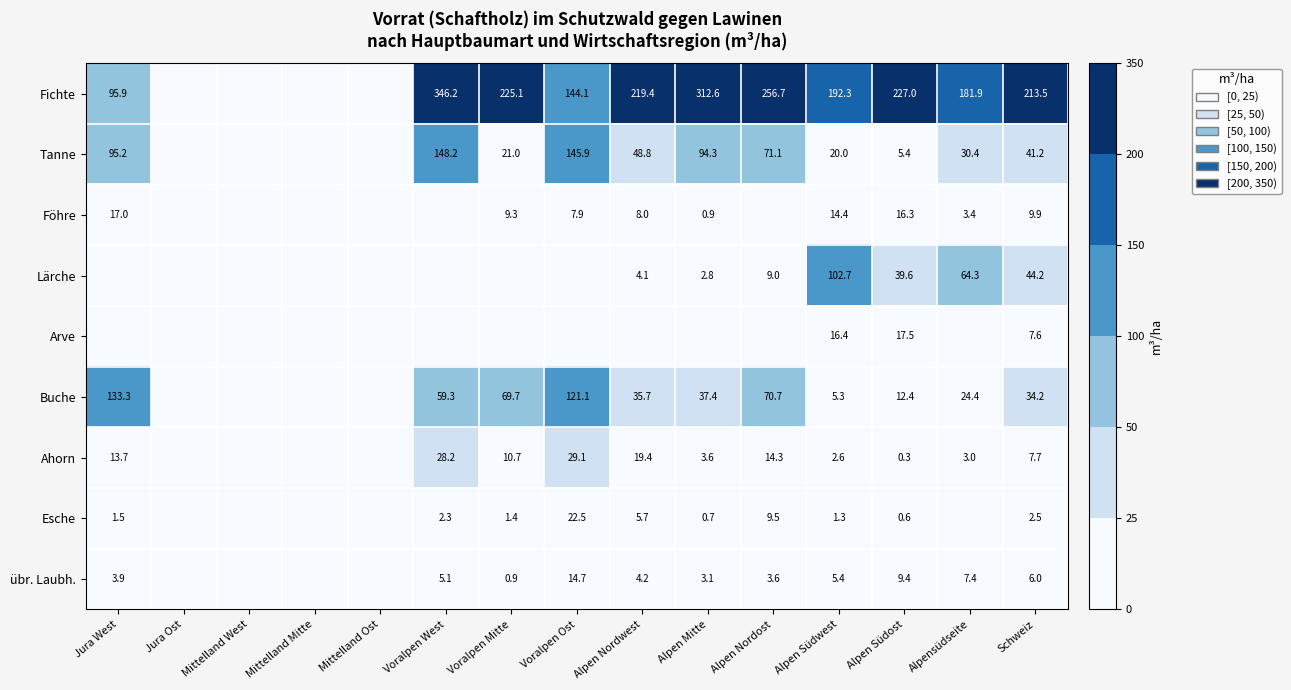

Which category has the highest value across all series?

Voralpen West